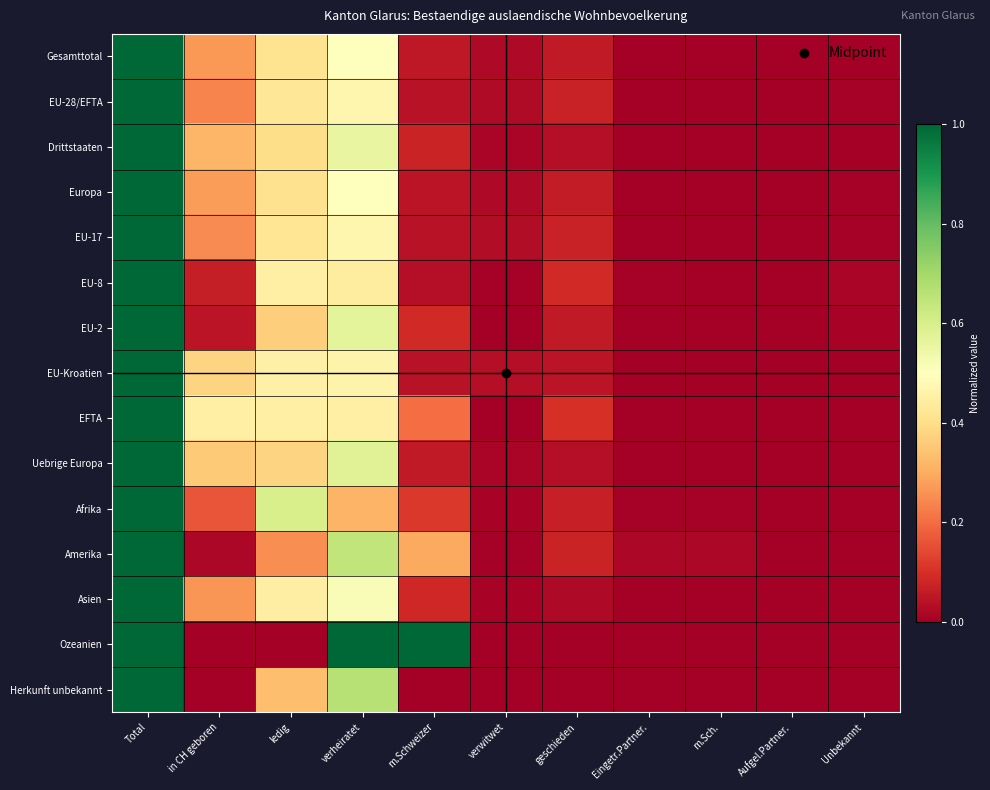

Reading left to right, what are all the values shown in this chart?

Gesamttotal: Total=1.0	in CH geboren=0.3	ledig=0.4	verheiratet=0.5	m.Schweizer=0.1	verwitwet=0.0	geschieden=0.1	Eingetr.Partner.=0.0	m.Sch.=0.0	Aufgel.Partner.=0.0	Unbekannt=0.0
EU-28/EFTA: Total=1.0	in CH geboren=0.2	ledig=0.4	verheiratet=0.5	m.Schweizer=0.0	verwitwet=0.0	geschieden=0.1	Eingetr.Partner.=0.0	m.Sch.=0.0	Aufgel.Partner.=0.0	Unbekannt=0.0
Drittstaaten: Total=1.0	in CH geboren=0.3	ledig=0.4	verheiratet=0.6	m.Schweizer=0.1	verwitwet=0.0	geschieden=0.0	Eingetr.Partner.=0.0	m.Sch.=0.0	Aufgel.Partner.=0.0	Unbekannt=0.0
Europa: Total=1.0	in CH geboren=0.3	ledig=0.4	verheiratet=0.5	m.Schweizer=0.0	verwitwet=0.0	geschieden=0.1	Eingetr.Partner.=0.0	m.Sch.=0.0	Aufgel.Partner.=0.0	Unbekannt=0.0
EU-17: Total=1.0	in CH geboren=0.2	ledig=0.4	verheiratet=0.5	m.Schweizer=0.0	verwitwet=0.0	geschieden=0.1	Eingetr.Partner.=0.0	m.Sch.=0.0	Aufgel.Partner.=0.0	Unbekannt=0.0
EU-8: Total=1.0	in CH geboren=0.1	ledig=0.4	verheiratet=0.4	m.Schweizer=0.0	verwitwet=0.0	geschieden=0.1	Eingetr.Partner.=0.0	m.Sch.=0.0	Aufgel.Partner.=0.0	Unbekannt=0.0
EU-2: Total=1.0	in CH geboren=0.0	ledig=0.4	verheiratet=0.6	m.Schweizer=0.1	verwitwet=0.0	geschieden=0.1	Eingetr.Partner.=0.0	m.Sch.=0.0	Aufgel.Partner.=0.0	Unbekannt=0.0
EU-Kroatien: Total=1.0	in CH geboren=0.4	ledig=0.5	verheiratet=0.5	m.Schweizer=0.0	verwitwet=0.0	geschieden=0.0	Eingetr.Partner.=0.0	m.Sch.=0.0	Aufgel.Partner.=0.0	Unbekannt=0.0
EFTA: Total=1.0	in CH geboren=0.5	ledig=0.5	verheiratet=0.5	m.Schweizer=0.2	verwitwet=0.0	geschieden=0.1	Eingetr.Partner.=0.0	m.Sch.=0.0	Aufgel.Partner.=0.0	Unbekannt=0.0
Uebrige Europa: Total=1.0	in CH geboren=0.4	ledig=0.4	verheiratet=0.6	m.Schweizer=0.1	verwitwet=0.0	geschieden=0.0	Eingetr.Partner.=0.0	m.Sch.=0.0	Aufgel.Partner.=0.0	Unbekannt=0.0
Afrika: Total=1.0	in CH geboren=0.2	ledig=0.6	verheiratet=0.3	m.Schweizer=0.1	verwitwet=0.0	geschieden=0.1	Eingetr.Partner.=0.0	m.Sch.=0.0	Aufgel.Partner.=0.0	Unbekannt=0.0
Amerika: Total=1.0	in CH geboren=0.0	ledig=0.3	verheiratet=0.6	m.Schweizer=0.3	verwitwet=0.0	geschieden=0.1	Eingetr.Partner.=0.0	m.Sch.=0.0	Aufgel.Partner.=0.0	Unbekannt=0.0
Asien: Total=1.0	in CH geboren=0.3	ledig=0.4	verheiratet=0.5	m.Schweizer=0.1	verwitwet=0.0	geschieden=0.0	Eingetr.Partner.=0.0	m.Sch.=0.0	Aufgel.Partner.=0.0	Unbekannt=0.0
Ozeanien: Total=1.0	in CH geboren=0.0	ledig=0.0	verheiratet=1.0	m.Schweizer=1.0	verwitwet=0.0	geschieden=0.0	Eingetr.Partner.=0.0	m.Sch.=0.0	Aufgel.Partner.=0.0	Unbekannt=0.0
Herkunft unbekannt: Total=1.0	in CH geboren=0.0	ledig=0.3	verheiratet=0.7	m.Schweizer=0.0	verwitwet=0.0	geschieden=0.0	Eingetr.Partner.=0.0	m.Sch.=0.0	Aufgel.Partner.=0.0	Unbekannt=0.0